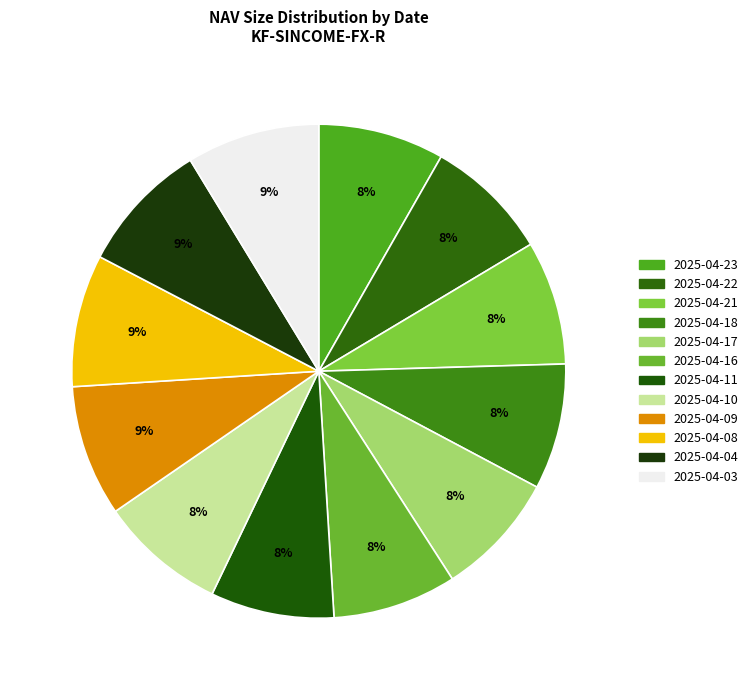

How many slices are in this pie chart?

12